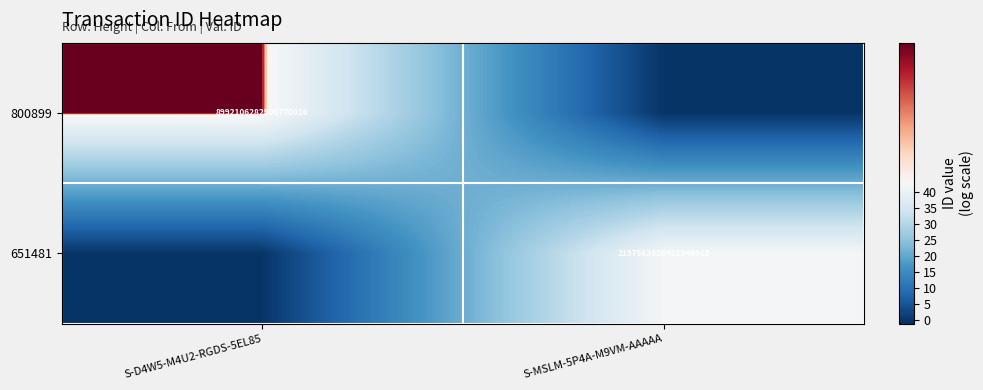

The 651481 series shows 1190718109493092352 at S-MSLM-5P4A-M9VM-AAAAA. True or false?

False